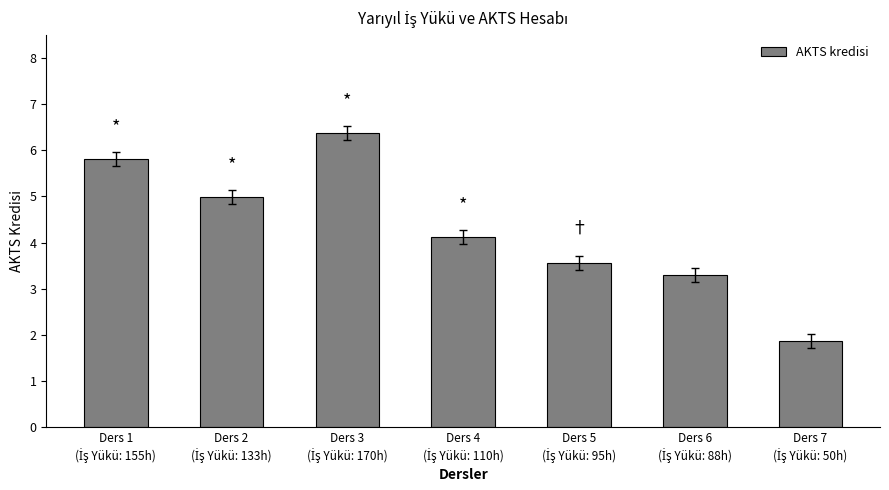

How many distinct data groups are displayed?

1